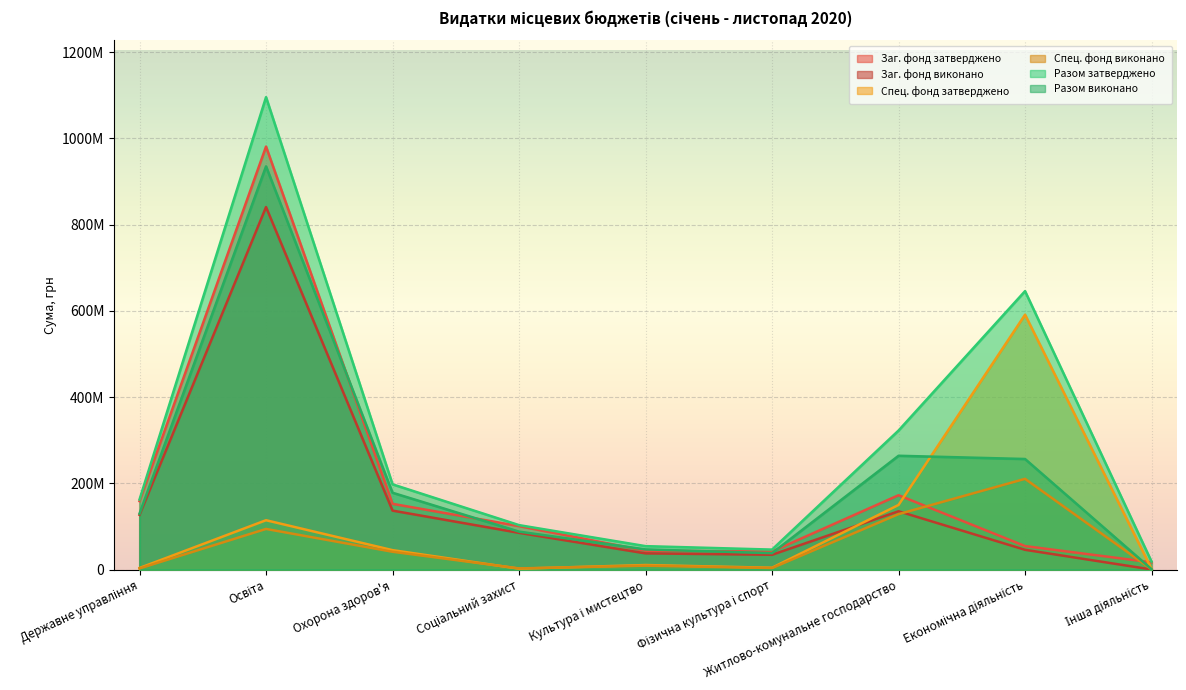

What position from the right is Житлово-комунальне господарство?

3